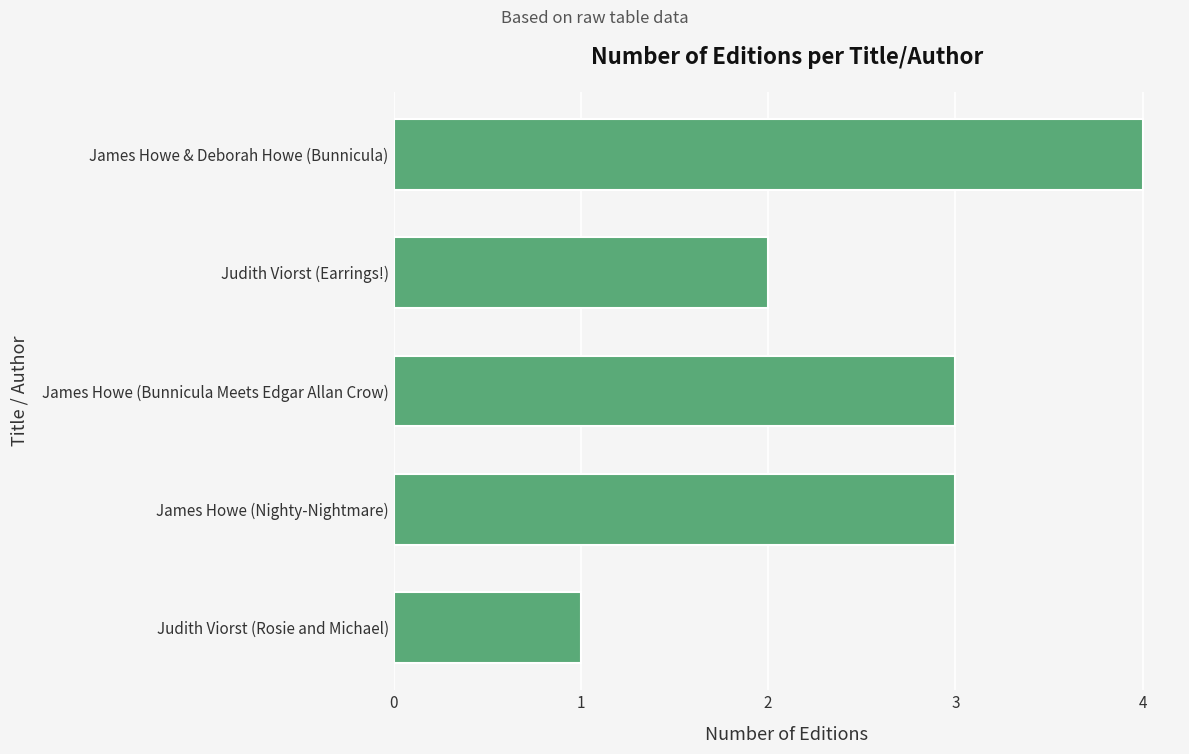

What is the value of the 5th bar from the top?

1